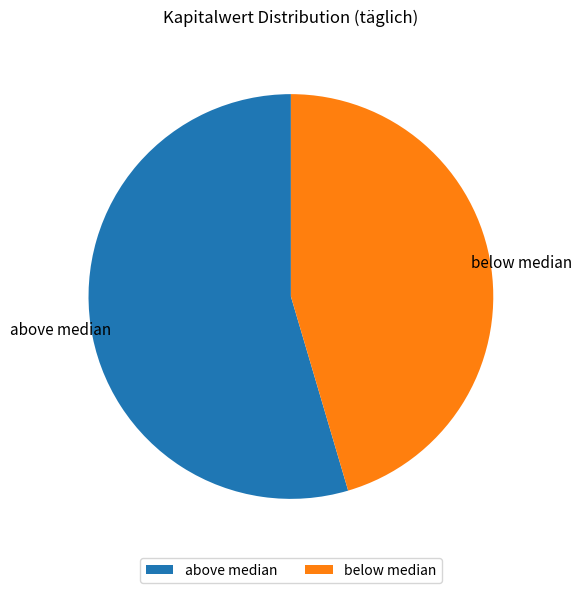

Combined, what portion of the pie is below median and above median?

100.0%